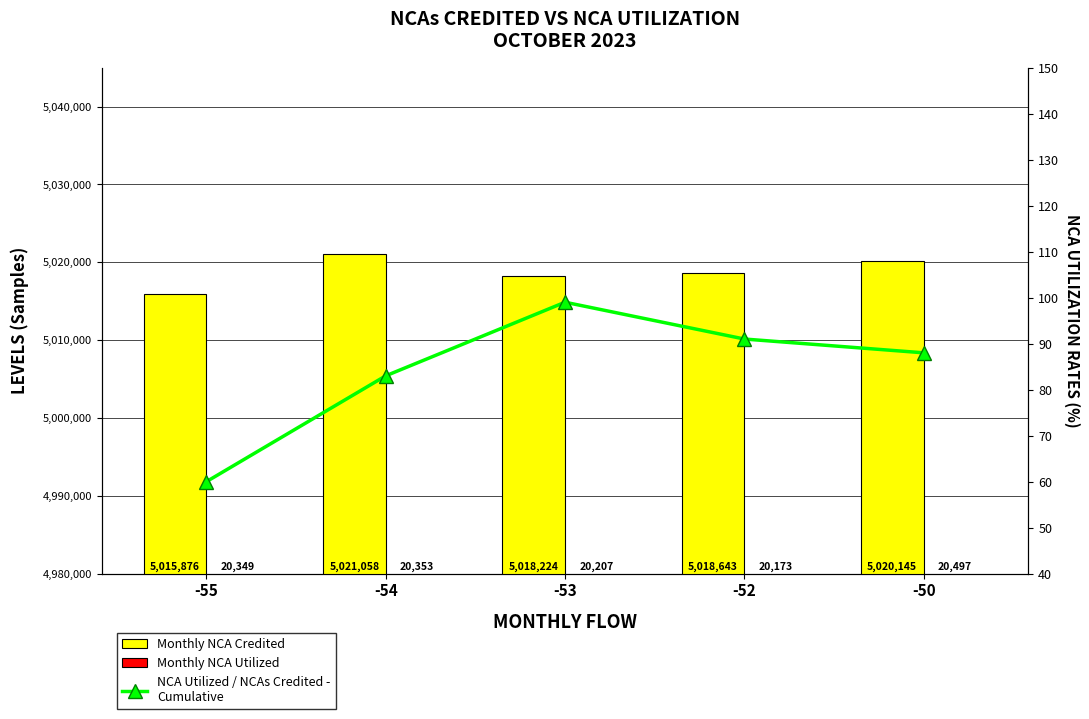

True or false: Monthly NCA Utilized has a value of 35375 at -55.

False